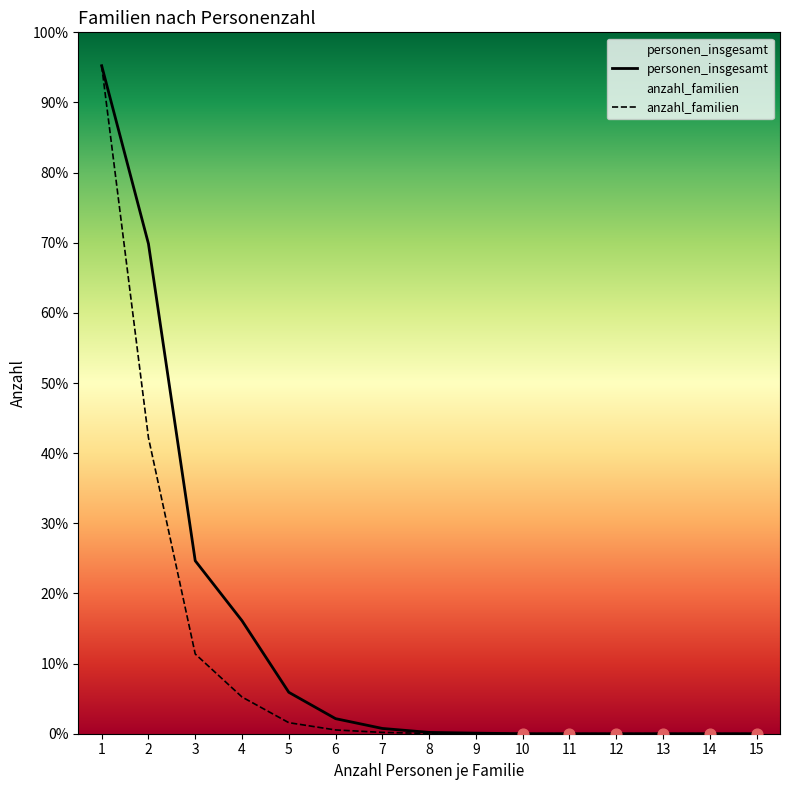

What are all the series names shown in the legend?

personen_insgesamt, anzahl_familien